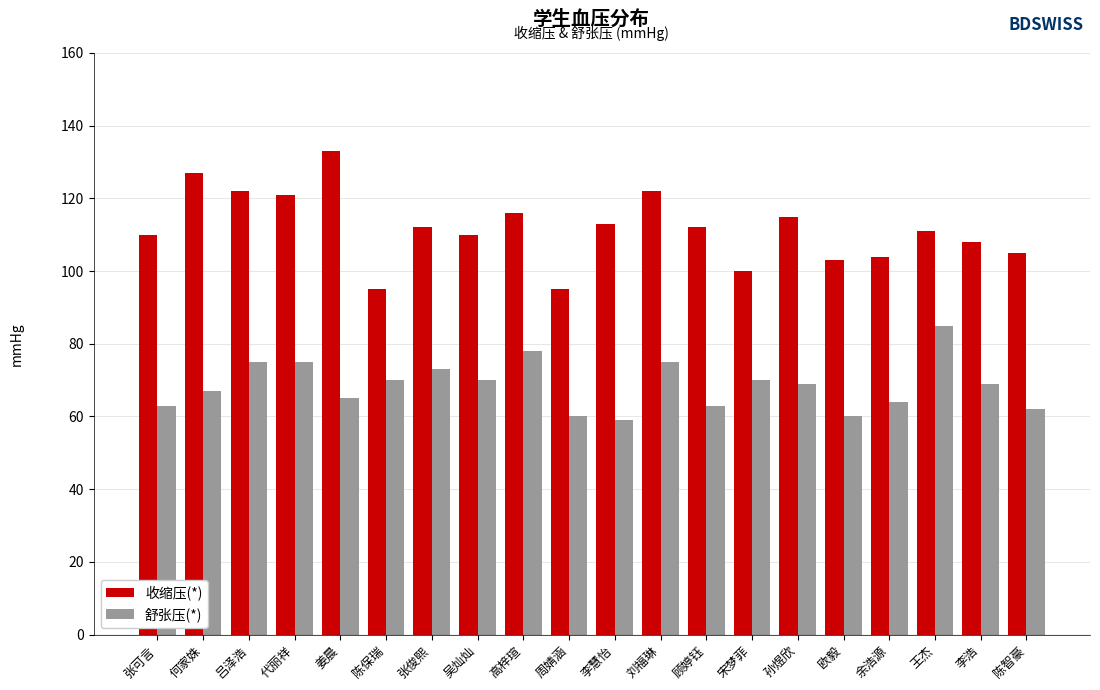

What is the sum of the 收缩压(*) values at 陈保瑞 and 欧毅?

198